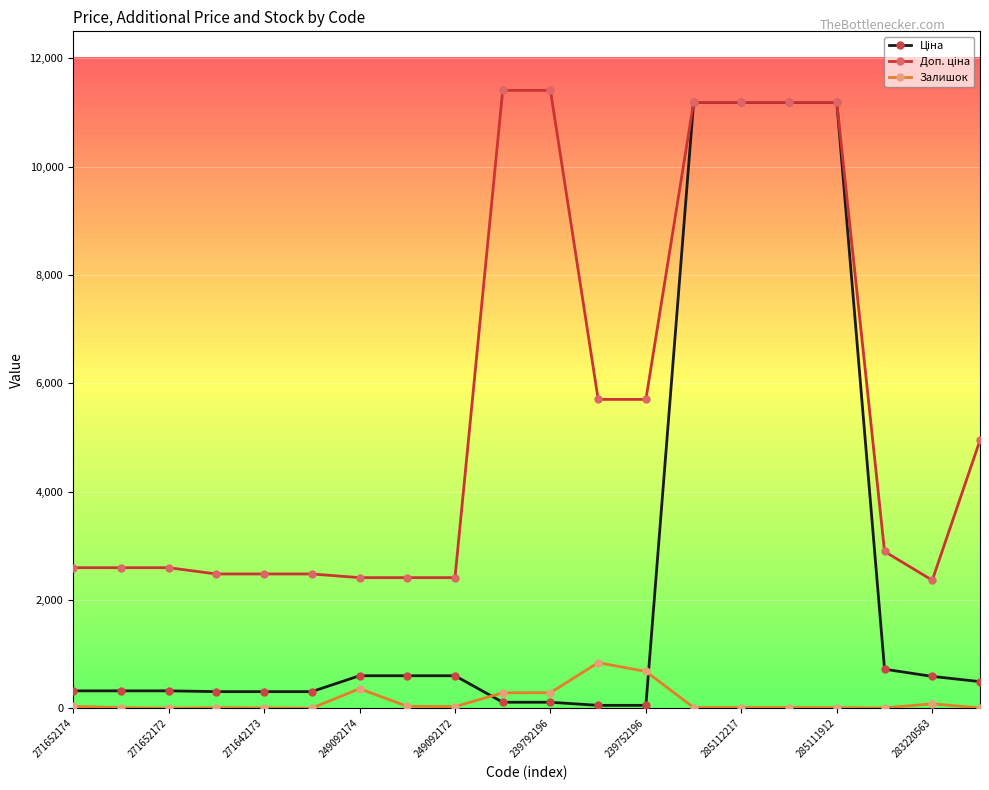

At how many categories does at least one series exceed 10773?

6